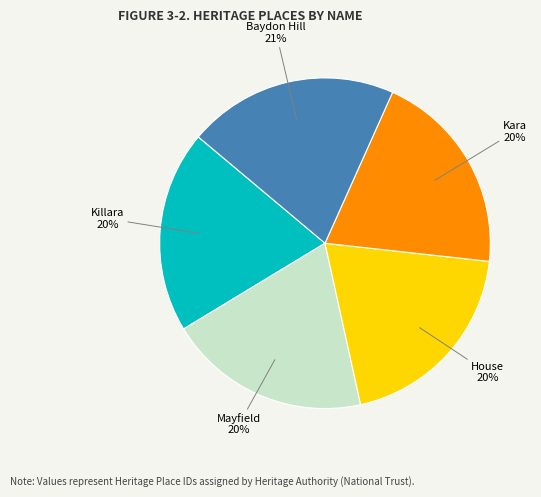

Does any single category account for the majority?

No